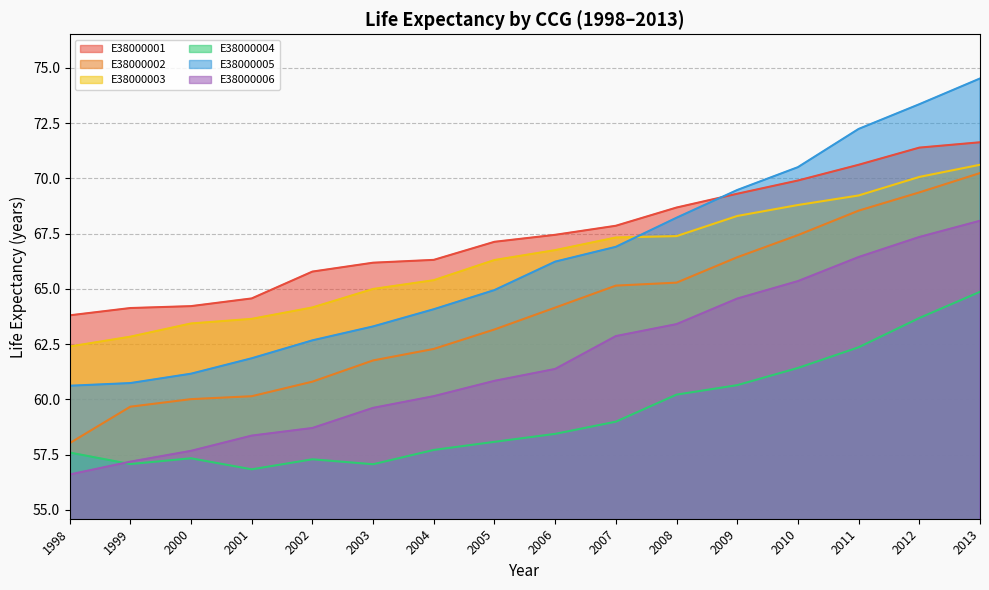

At which label does E38000003 first exceed 66?

2005